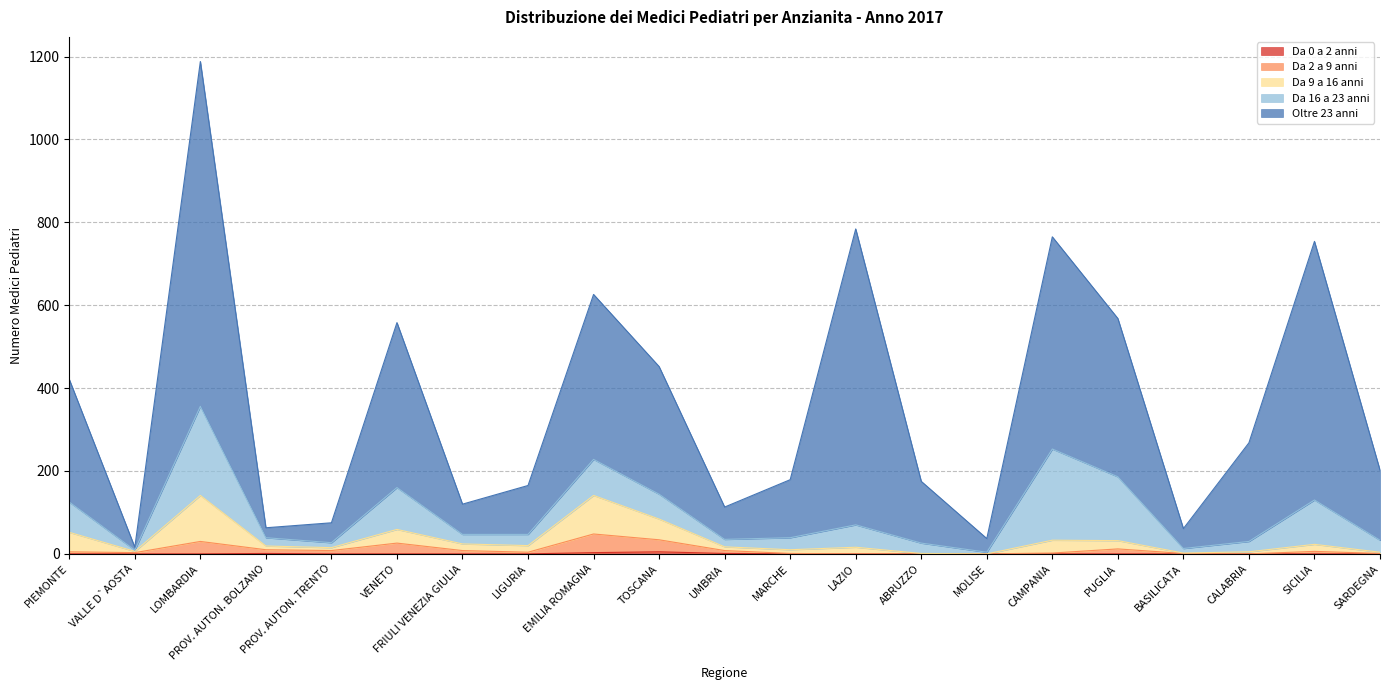

Does the chart display data point markers on the line(s)?

No